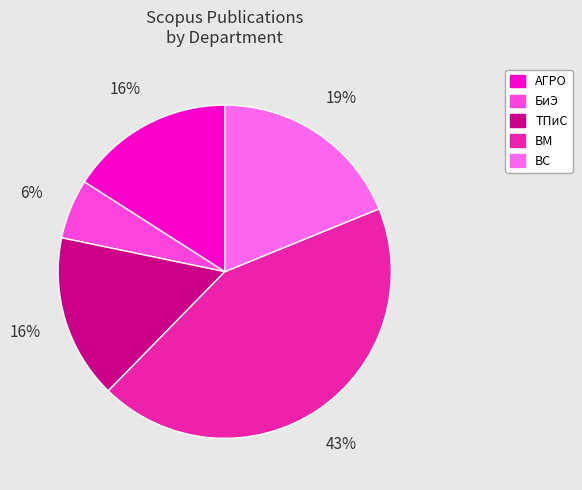

What is the smallest slice in the pie chart?

БиЭ